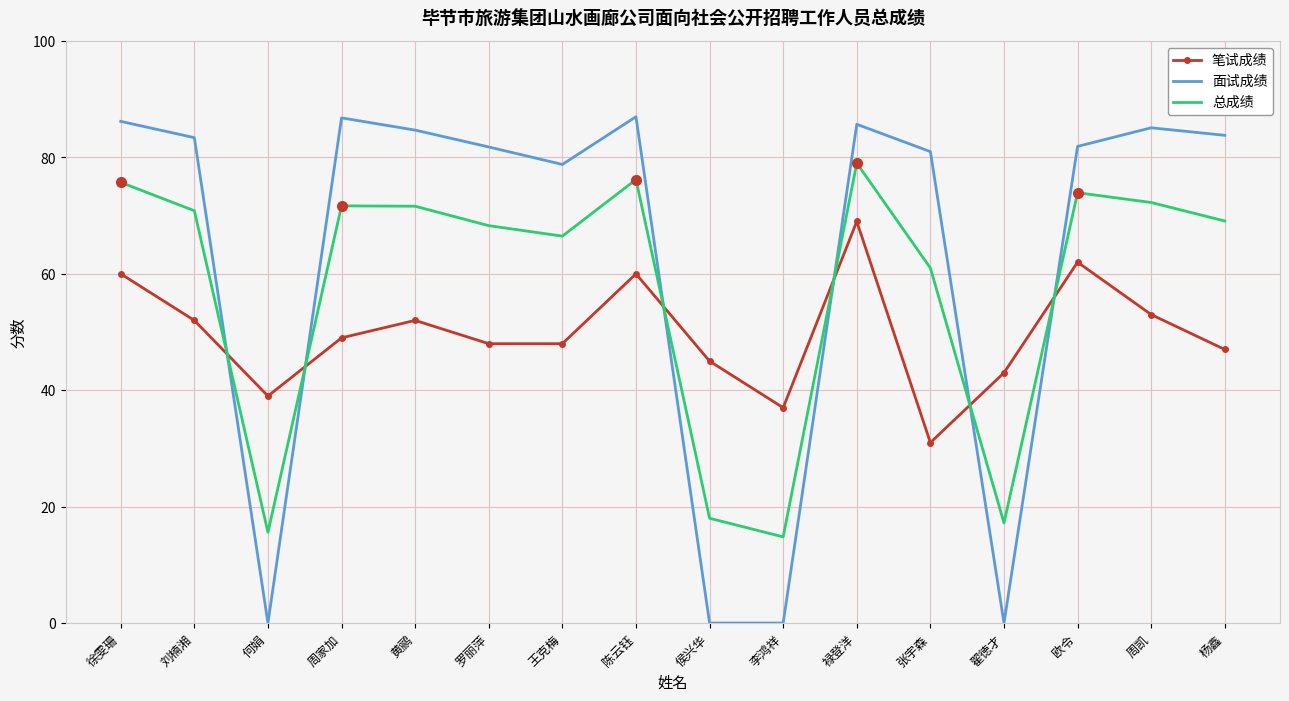

The 面试成绩 series shows 81.0 at 张宇森. True or false?

True